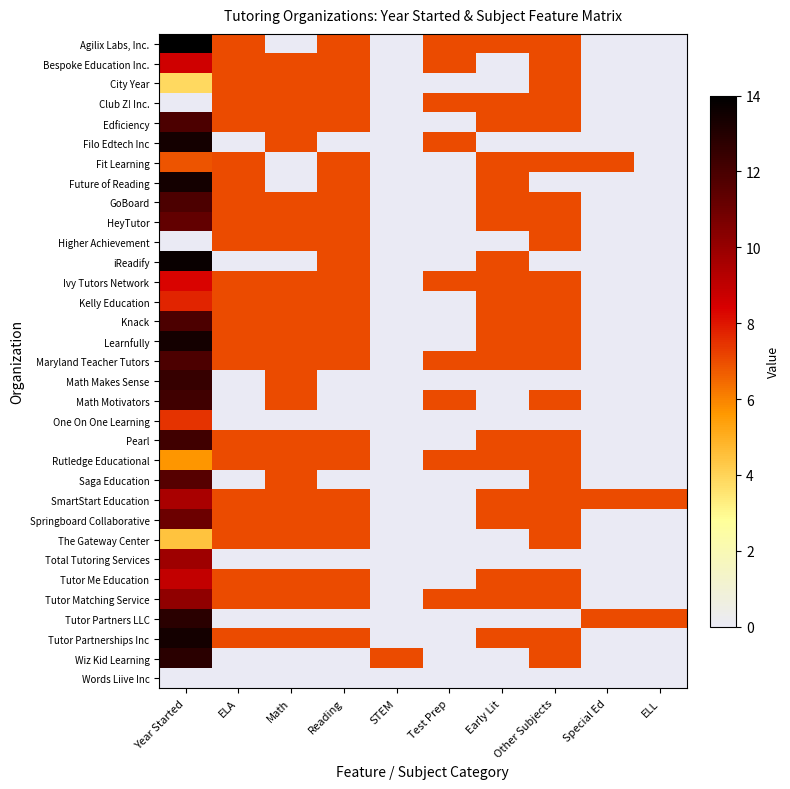

Reading left to right, what are all the values shown in this chart?

Agilix Labs, Inc.: Year Started=14.0	ELA=7.0	Math=0.0	Reading=7.0	STEM=0.0	Test Prep=7.0	Early Lit=7.0	Other Subjects=7.0	Special Ed=0.0	ELL=0.0
Bespoke Education Inc.: Year Started=8.6	ELA=7.0	Math=7.0	Reading=7.0	STEM=0.0	Test Prep=7.0	Early Lit=0.0	Other Subjects=7.0	Special Ed=0.0	ELL=0.0
City Year: Year Started=3.9	ELA=7.0	Math=7.0	Reading=7.0	STEM=0.0	Test Prep=0.0	Early Lit=0.0	Other Subjects=7.0	Special Ed=0.0	ELL=0.0
Club Z! Inc.: Year Started=0.0	ELA=7.0	Math=7.0	Reading=7.0	STEM=0.0	Test Prep=7.0	Early Lit=7.0	Other Subjects=7.0	Special Ed=0.0	ELL=0.0
Edficiency: Year Started=11.9	ELA=7.0	Math=7.0	Reading=7.0	STEM=0.0	Test Prep=0.0	Early Lit=7.0	Other Subjects=7.0	Special Ed=0.0	ELL=0.0
Filo Edtech Inc: Year Started=13.4	ELA=0.0	Math=7.0	Reading=0.0	STEM=0.0	Test Prep=7.0	Early Lit=0.0	Other Subjects=0.0	Special Ed=0.0	ELL=0.0
Fit Learning: Year Started=6.9	ELA=7.0	Math=0.0	Reading=7.0	STEM=0.0	Test Prep=0.0	Early Lit=7.0	Other Subjects=7.0	Special Ed=7.0	ELL=0.0
Future of Reading: Year Started=13.4	ELA=7.0	Math=0.0	Reading=7.0	STEM=0.0	Test Prep=0.0	Early Lit=7.0	Other Subjects=0.0	Special Ed=0.0	ELL=0.0
GoBoard: Year Started=11.9	ELA=7.0	Math=7.0	Reading=7.0	STEM=0.0	Test Prep=0.0	Early Lit=7.0	Other Subjects=7.0	Special Ed=0.0	ELL=0.0
HeyTutor: Year Started=11.3	ELA=7.0	Math=7.0	Reading=7.0	STEM=0.0	Test Prep=0.0	Early Lit=7.0	Other Subjects=7.0	Special Ed=0.0	ELL=0.0
Higher Achievement: Year Started=0.0	ELA=7.0	Math=7.0	Reading=7.0	STEM=0.0	Test Prep=0.0	Early Lit=0.0	Other Subjects=7.0	Special Ed=0.0	ELL=0.0
iReadify: Year Started=13.7	ELA=0.0	Math=0.0	Reading=7.0	STEM=0.0	Test Prep=0.0	Early Lit=7.0	Other Subjects=0.0	Special Ed=0.0	ELL=0.0
Ivy Tutors Network: Year Started=8.3	ELA=7.0	Math=7.0	Reading=7.0	STEM=0.0	Test Prep=7.0	Early Lit=7.0	Other Subjects=7.0	Special Ed=0.0	ELL=0.0
Kelly Education: Year Started=7.7	ELA=7.0	Math=7.0	Reading=7.0	STEM=0.0	Test Prep=0.0	Early Lit=7.0	Other Subjects=7.0	Special Ed=0.0	ELL=0.0
Knack: Year Started=11.9	ELA=7.0	Math=7.0	Reading=7.0	STEM=0.0	Test Prep=0.0	Early Lit=7.0	Other Subjects=7.0	Special Ed=0.0	ELL=0.0
Learnfully: Year Started=13.4	ELA=7.0	Math=7.0	Reading=7.0	STEM=0.0	Test Prep=0.0	Early Lit=7.0	Other Subjects=7.0	Special Ed=0.0	ELL=0.0
Maryland Teacher Tutors: Year Started=11.9	ELA=7.0	Math=7.0	Reading=7.0	STEM=0.0	Test Prep=7.0	Early Lit=7.0	Other Subjects=7.0	Special Ed=0.0	ELL=0.0
Math Makes Sense: Year Started=12.5	ELA=0.0	Math=7.0	Reading=0.0	STEM=0.0	Test Prep=0.0	Early Lit=0.0	Other Subjects=0.0	Special Ed=0.0	ELL=0.0
Math Motivators: Year Started=12.2	ELA=0.0	Math=7.0	Reading=0.0	STEM=0.0	Test Prep=7.0	Early Lit=0.0	Other Subjects=7.0	Special Ed=0.0	ELL=0.0
One On One Learning: Year Started=7.4	ELA=0.0	Math=0.0	Reading=0.0	STEM=0.0	Test Prep=0.0	Early Lit=0.0	Other Subjects=0.0	Special Ed=0.0	ELL=0.0
Pearl: Year Started=12.2	ELA=7.0	Math=7.0	Reading=7.0	STEM=0.0	Test Prep=0.0	Early Lit=7.0	Other Subjects=7.0	Special Ed=0.0	ELL=0.0
Rutledge Educational: Year Started=5.7	ELA=7.0	Math=7.0	Reading=7.0	STEM=0.0	Test Prep=7.0	Early Lit=7.0	Other Subjects=7.0	Special Ed=0.0	ELL=0.0
Saga Education: Year Started=11.6	ELA=0.0	Math=7.0	Reading=0.0	STEM=0.0	Test Prep=0.0	Early Lit=0.0	Other Subjects=7.0	Special Ed=0.0	ELL=0.0
SmartStart Education: Year Started=9.5	ELA=7.0	Math=7.0	Reading=7.0	STEM=0.0	Test Prep=0.0	Early Lit=7.0	Other Subjects=7.0	Special Ed=7.0	ELL=7.0
Springboard Collaborative: Year Started=11.0	ELA=7.0	Math=7.0	Reading=7.0	STEM=0.0	Test Prep=0.0	Early Lit=7.0	Other Subjects=7.0	Special Ed=0.0	ELL=0.0
The Gateway Center: Year Started=4.5	ELA=7.0	Math=7.0	Reading=7.0	STEM=0.0	Test Prep=0.0	Early Lit=0.0	Other Subjects=7.0	Special Ed=0.0	ELL=0.0
Total Tutoring Services: Year Started=9.8	ELA=0.0	Math=0.0	Reading=0.0	STEM=0.0	Test Prep=0.0	Early Lit=0.0	Other Subjects=0.0	Special Ed=0.0	ELL=0.0
Tutor Me Education: Year Started=8.9	ELA=7.0	Math=7.0	Reading=7.0	STEM=0.0	Test Prep=0.0	Early Lit=7.0	Other Subjects=7.0	Special Ed=0.0	ELL=0.0
Tutor Matching Service: Year Started=10.1	ELA=7.0	Math=7.0	Reading=7.0	STEM=0.0	Test Prep=7.0	Early Lit=7.0	Other Subjects=7.0	Special Ed=0.0	ELL=0.0
Tutor Partners LLC: Year Started=12.8	ELA=0.0	Math=0.0	Reading=0.0	STEM=0.0	Test Prep=0.0	Early Lit=0.0	Other Subjects=0.0	Special Ed=7.0	ELL=7.0
Tutor Partnerships Inc: Year Started=13.4	ELA=7.0	Math=7.0	Reading=7.0	STEM=0.0	Test Prep=0.0	Early Lit=7.0	Other Subjects=7.0	Special Ed=0.0	ELL=0.0
Wiz Kid Learning: Year Started=12.8	ELA=0.0	Math=0.0	Reading=0.0	STEM=7.0	Test Prep=0.0	Early Lit=0.0	Other Subjects=7.0	Special Ed=0.0	ELL=0.0
Words Liive Inc: Year Started=0.0	ELA=0.0	Math=0.0	Reading=0.0	STEM=0.0	Test Prep=0.0	Early Lit=0.0	Other Subjects=0.0	Special Ed=0.0	ELL=0.0